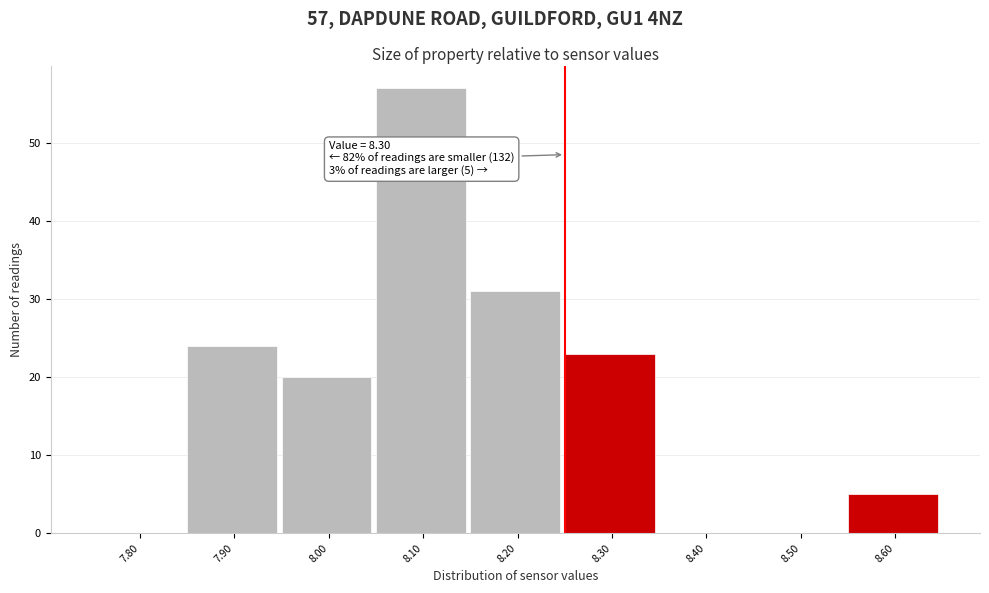

Reading left to right, transcribe all the data shown in this chart.

7.80=0	7.90=24	8.00=20	8.10=57	8.20=31	8.30=23	8.40=0	8.50=0	8.60=5